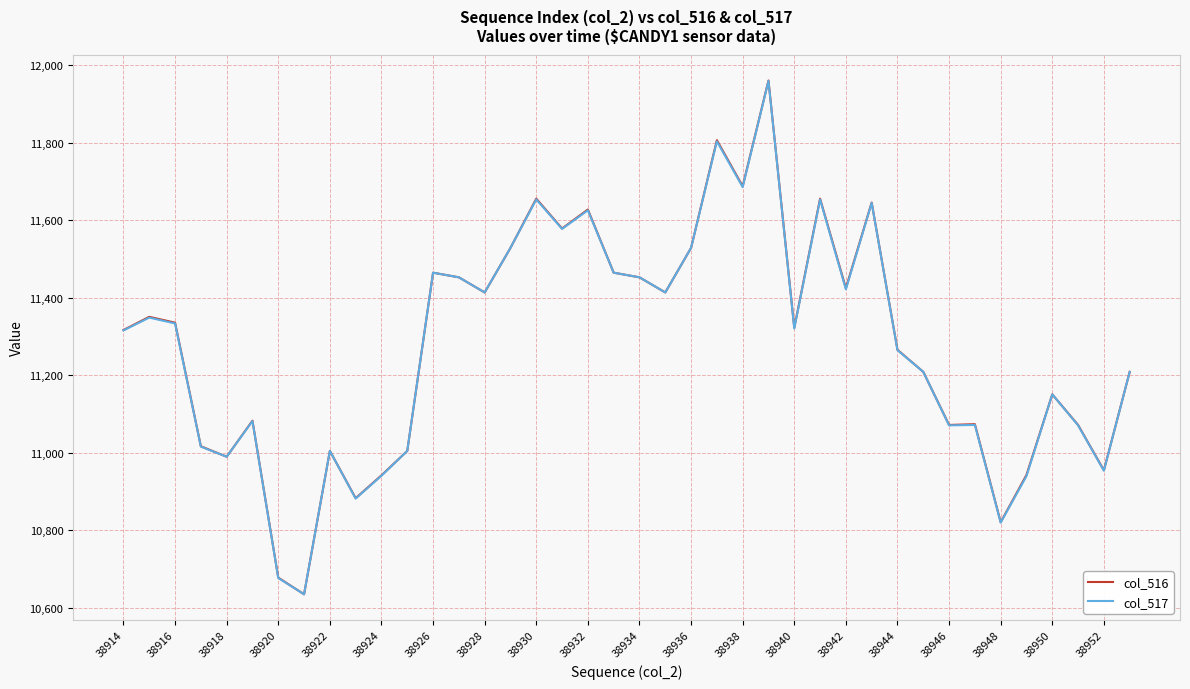

What is the highest value of the col_517 series?

11960